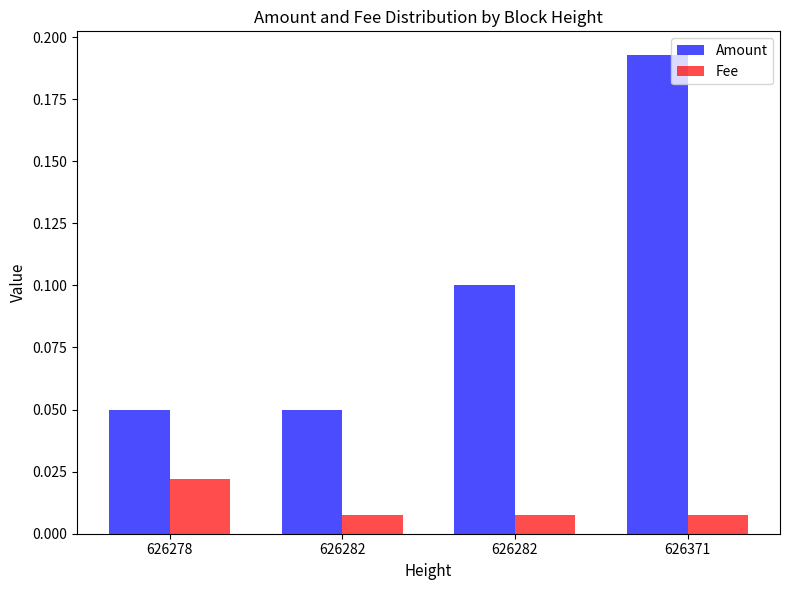

What is the difference between the second highest and minimum values in the Amount series?

0.1